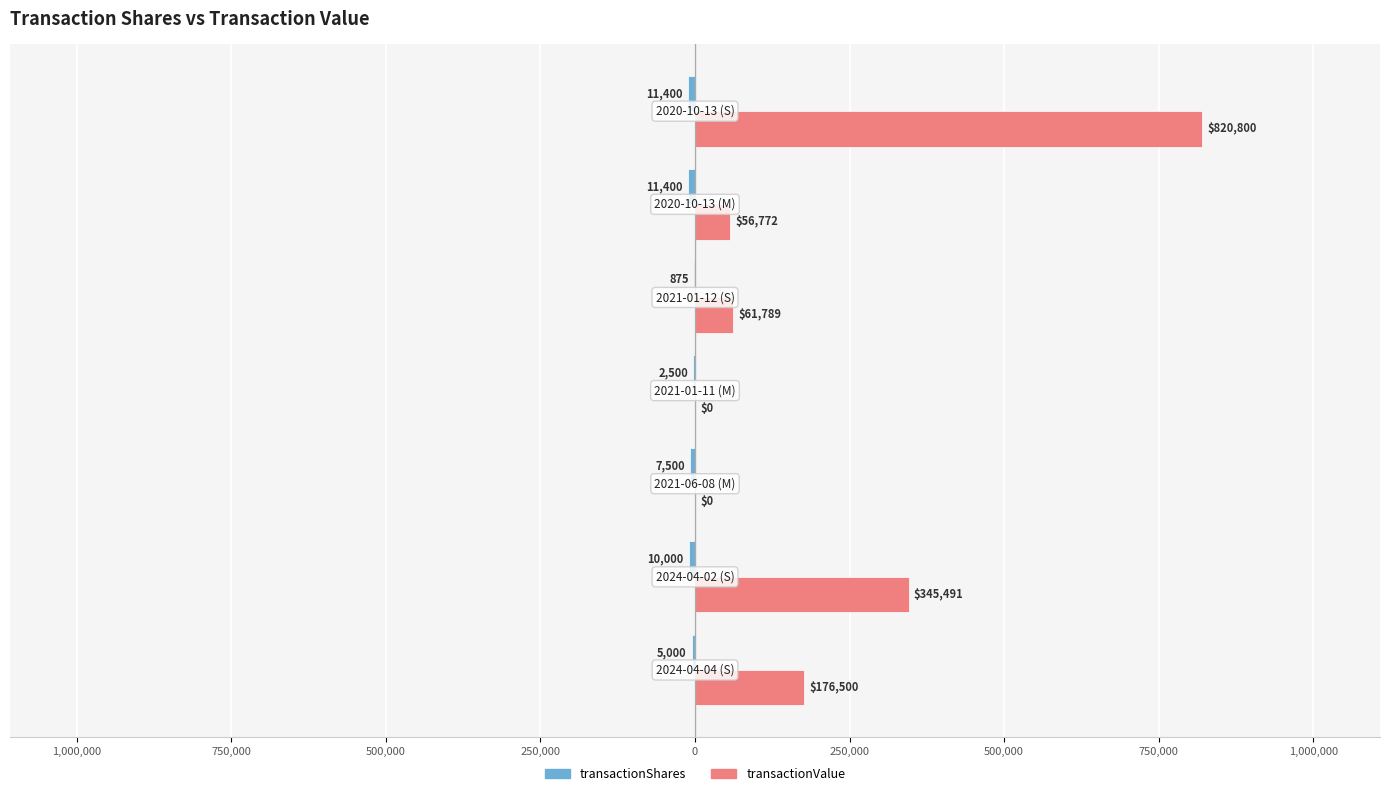

What is the highest value of the transactionValue series?

820800